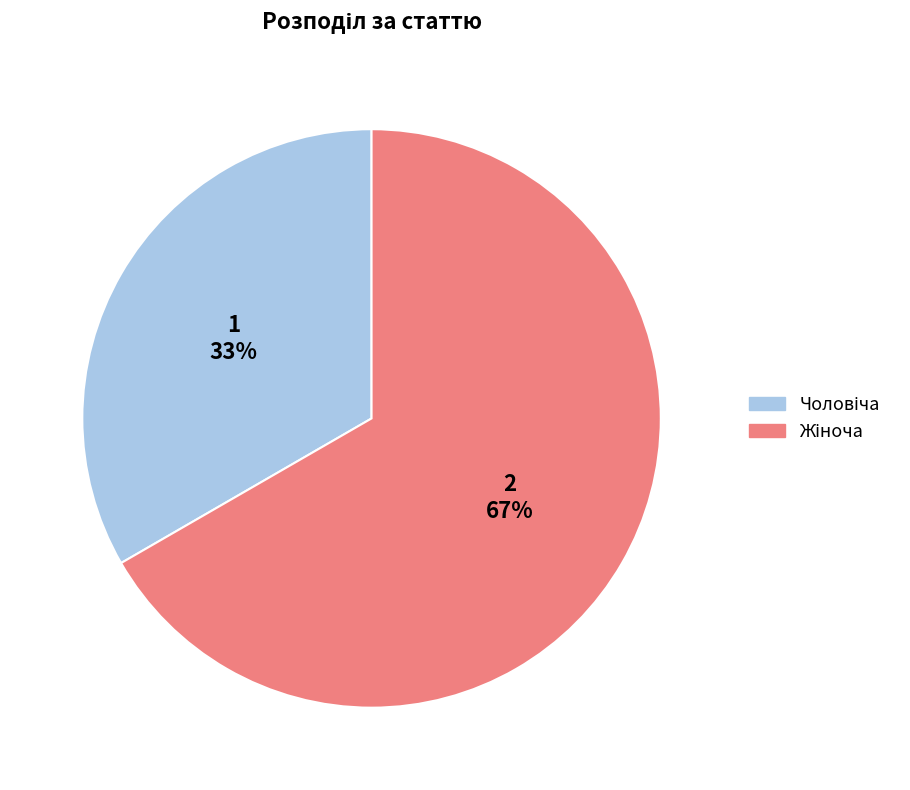

To the nearest percent, what is the average slice percentage?

50%